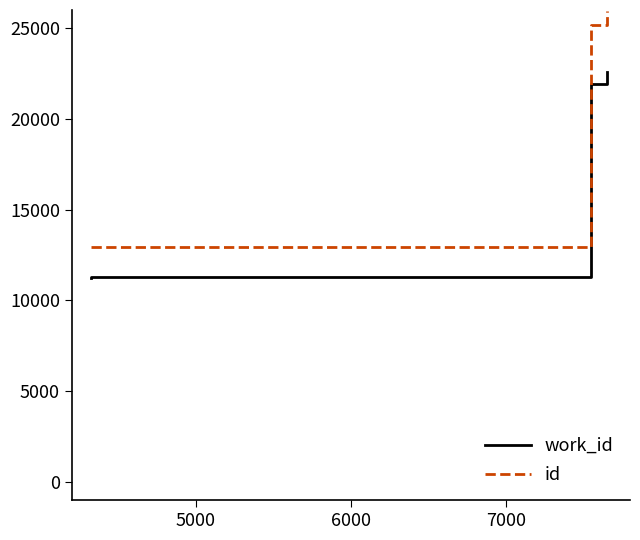

Which series has the widest spread of values?

id